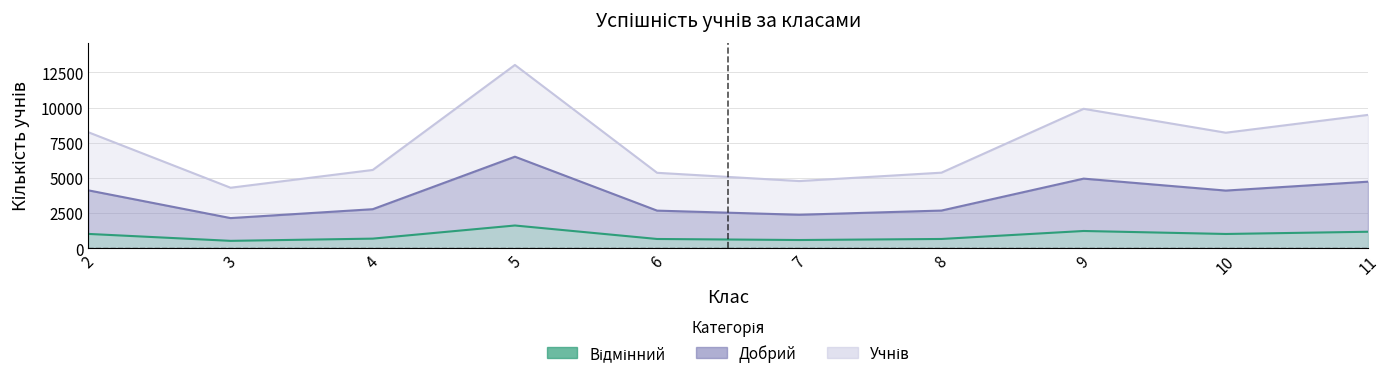

True or false: Відмінний has more than 0 points higher than both neighbors.

True